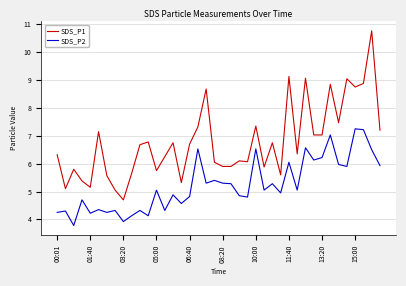

What is the greatest value displayed?

10.8